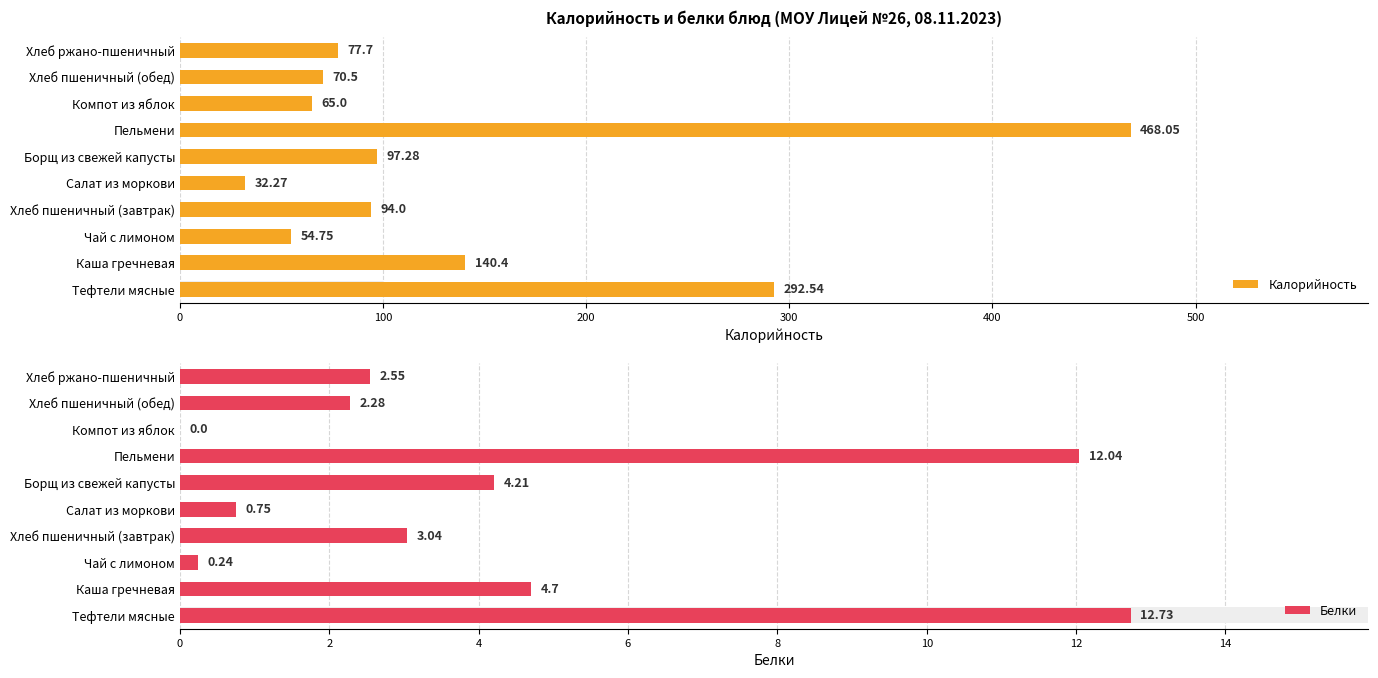

Reading left to right, what are all the values shown in this chart?

Калорийность: 292.5	140.4	54.8	94.0	32.3	97.3	468.1	65.0	70.5	77.7
Белки: 12.7	4.7	0.2	3.0	0.8	4.2	12.0	0.0	2.3	2.5